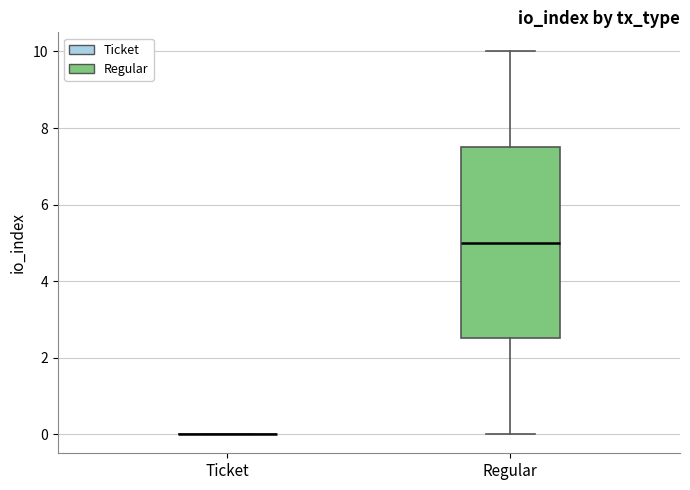

Reading left to right, transcribe this box plot: for each box, give where its median line is, the range the box spans, and where its two whiskers end, as read against the y-axis. The values are not printed on the chart, so give them approximately, as read against the axis.

Ticket: box collapsed to a line at 0.0, whiskers 0.0 to 0.0
Regular: median 5.0, box 2.6 to 7.6, whiskers 0.0 to 10.0